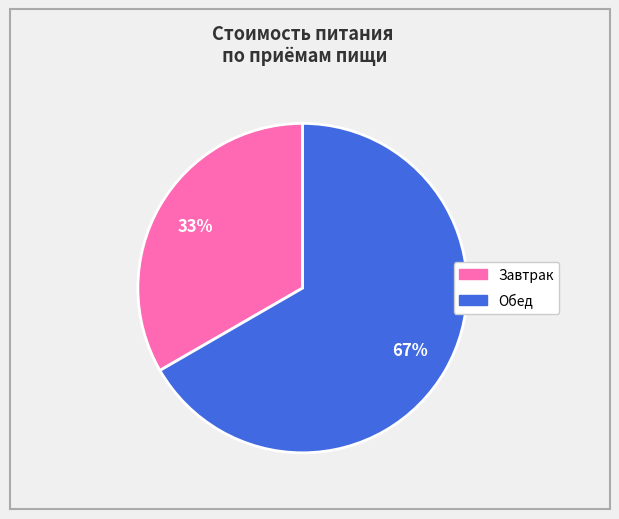

Which category has the biggest portion of the pie?

Обед